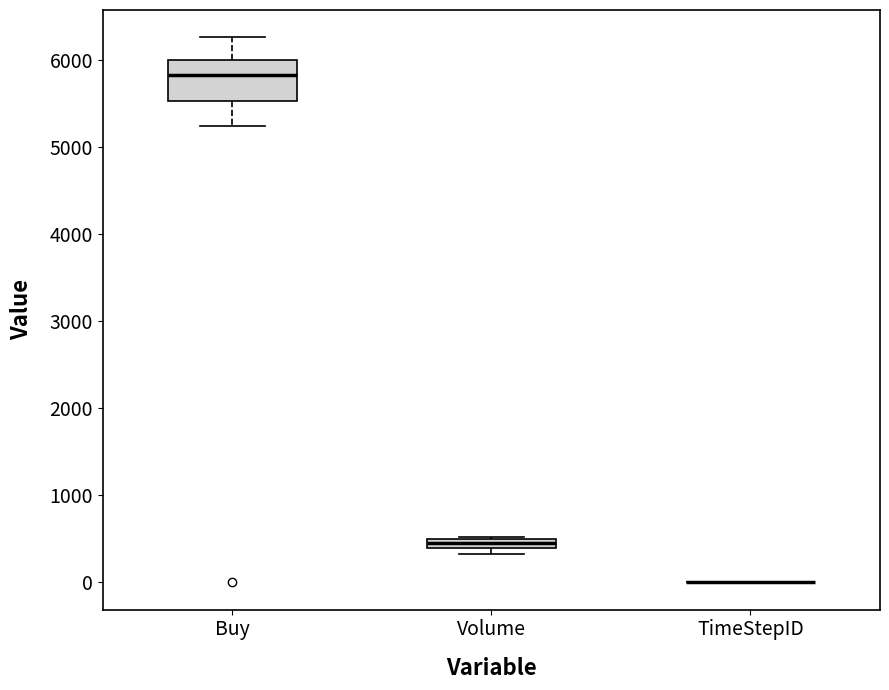

Where is the lower edge of the box for Volume on the y-axis? The values are not printed on the chart, so give them approximately, as read against the axis.

400